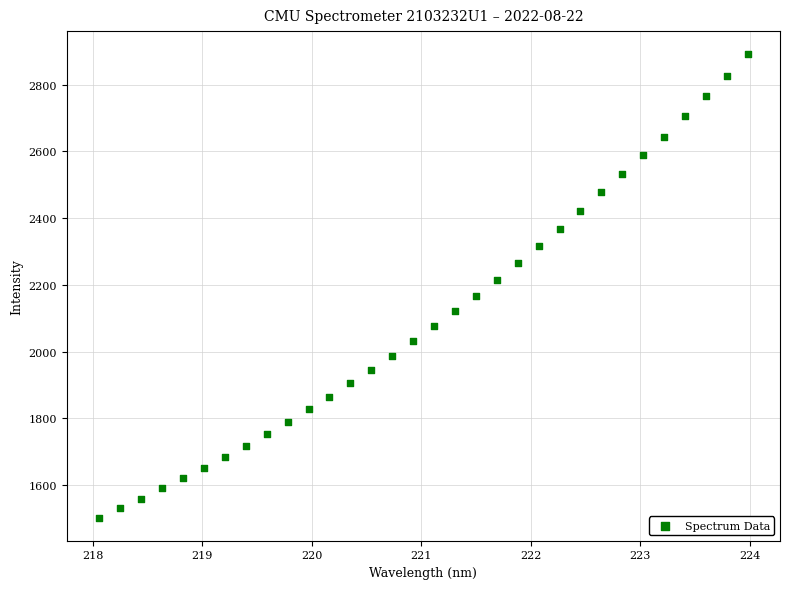

What is the range of Y values (max minus min)?

1388.0